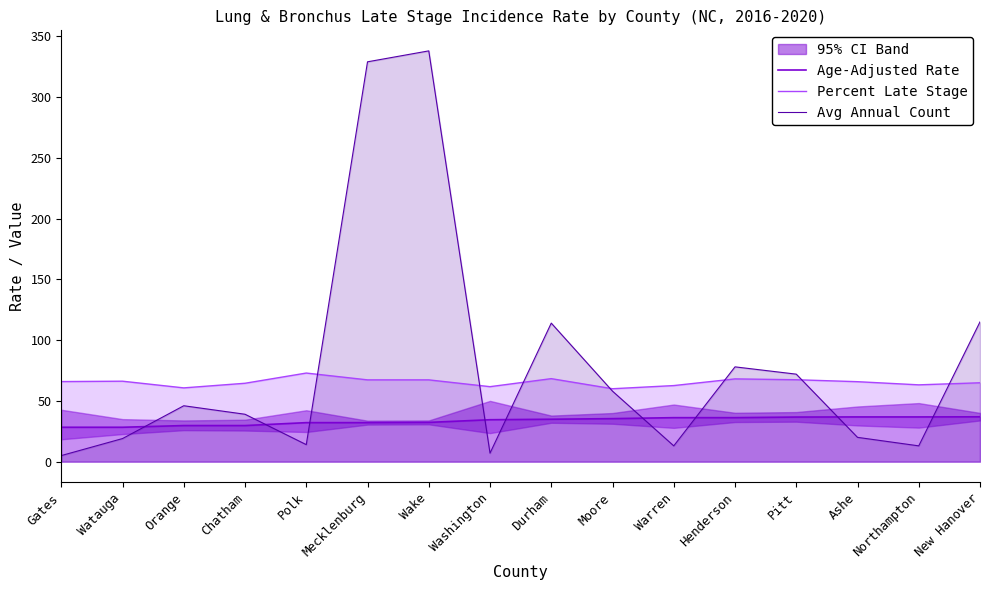

At how many categories does at least one series exceed 32?

16